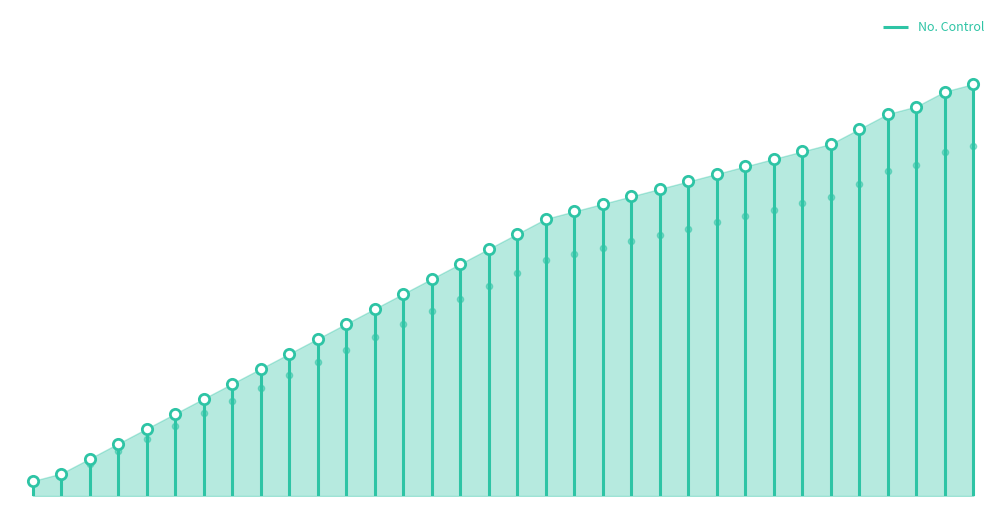

What is the change in value from 03-01-0054 to 03-01-0055?

+0.9